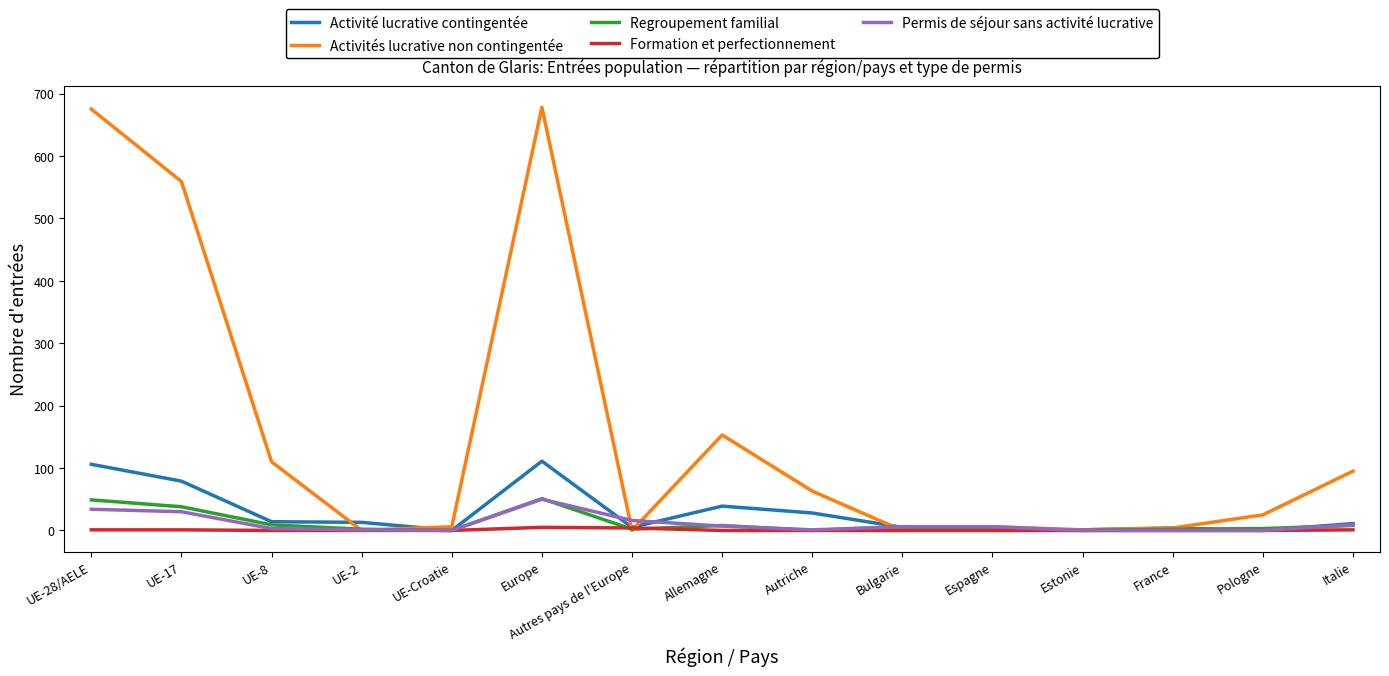

At UE-17, list the series in order from largest to smallest.

Activités lucrative non contingentée, Activité lucrative contingentée, Regroupement familial, Permis de séjour sans activité lucrative, Formation et perfectionnement